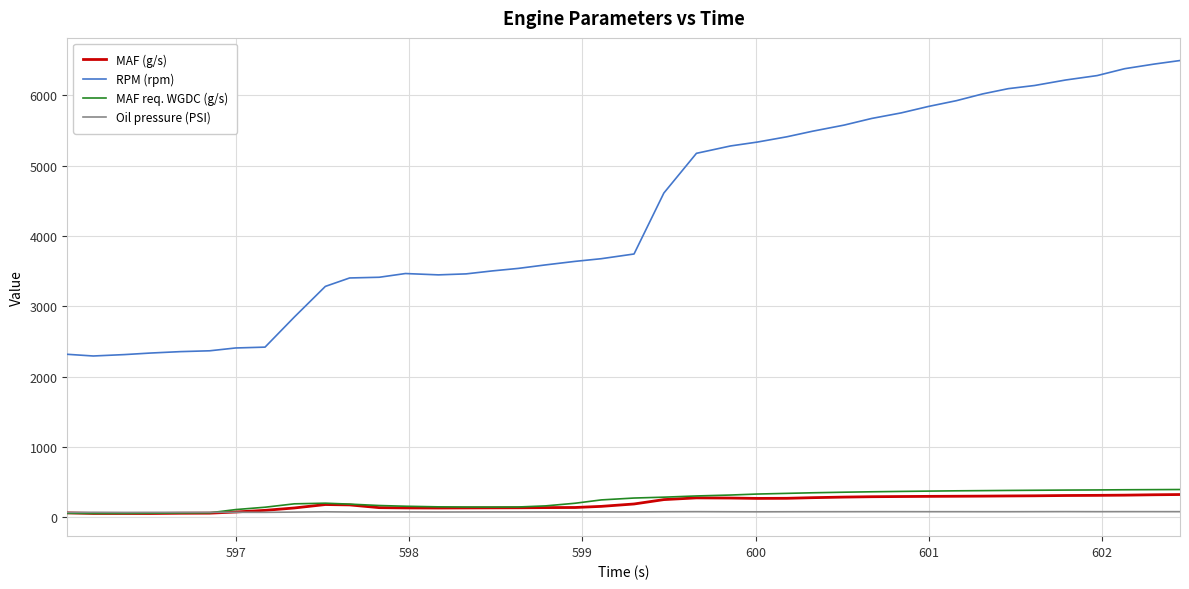

What is the difference between the maximum and second lowest values in the RPM (rpm) series?

4183.0